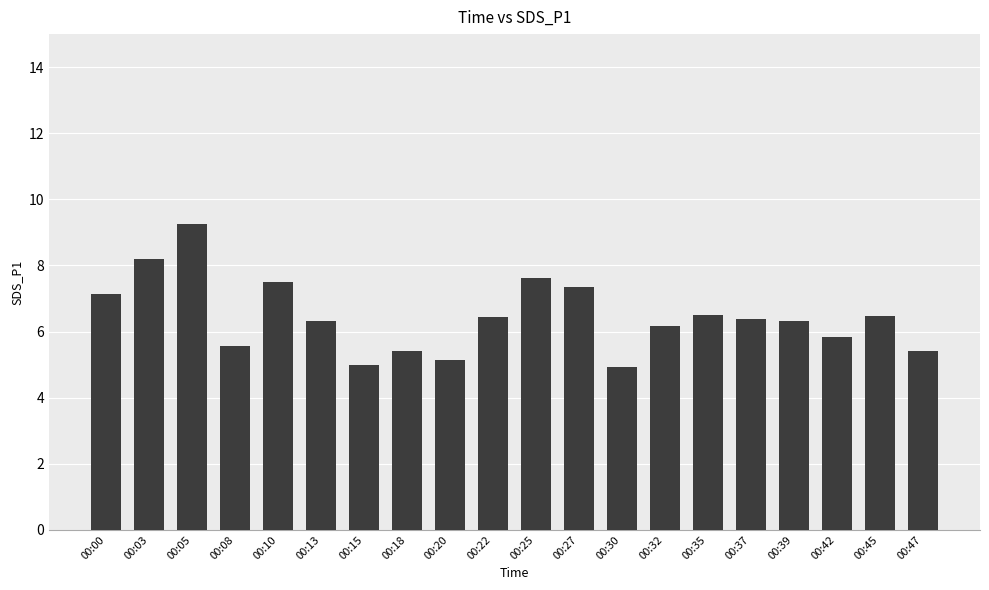

What is the smallest value displayed?

4.9